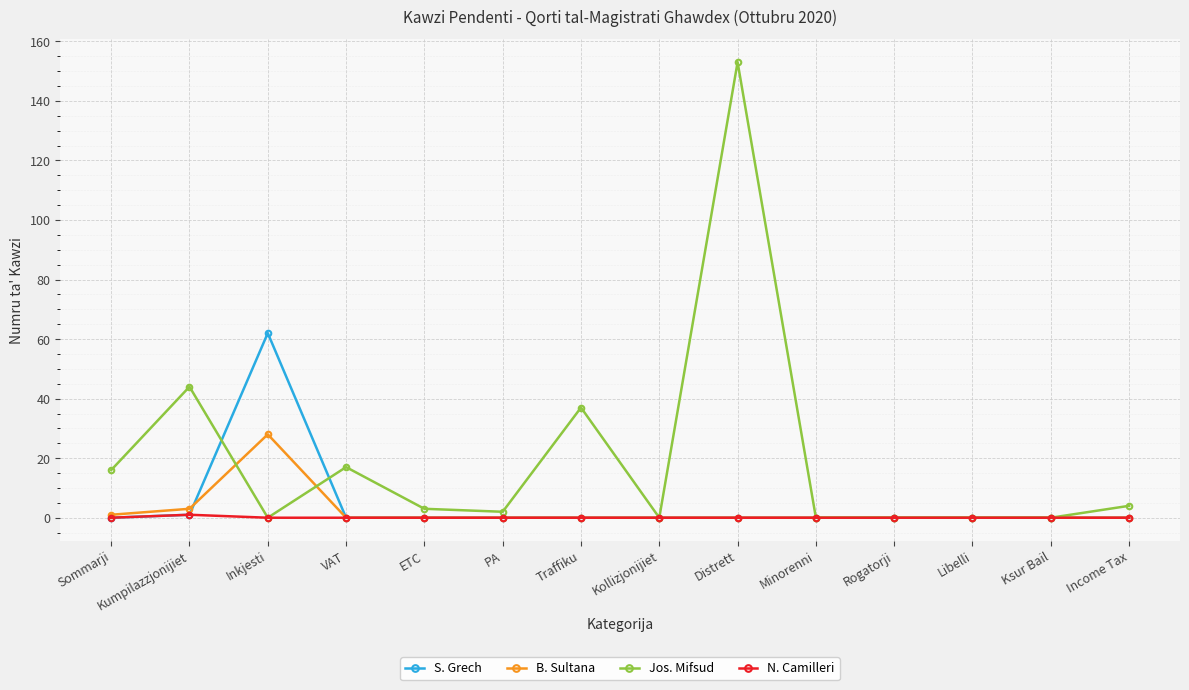

Does the chart display data point markers on the line(s)?

Yes